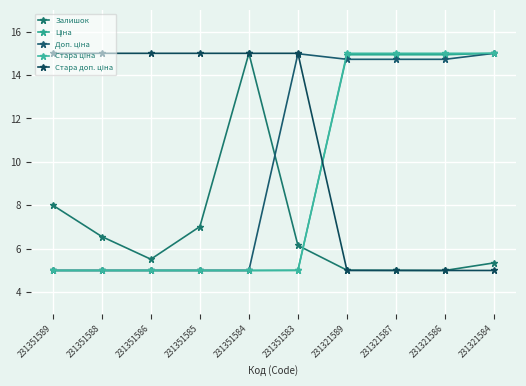

Does the chart have visible grid lines?

Yes